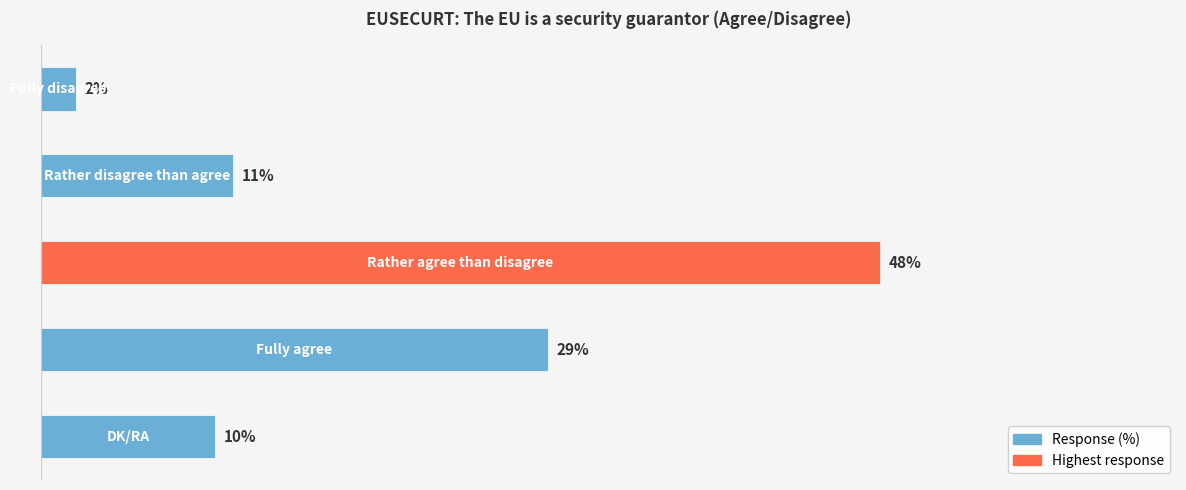

Does the chart contain any negative values?

No